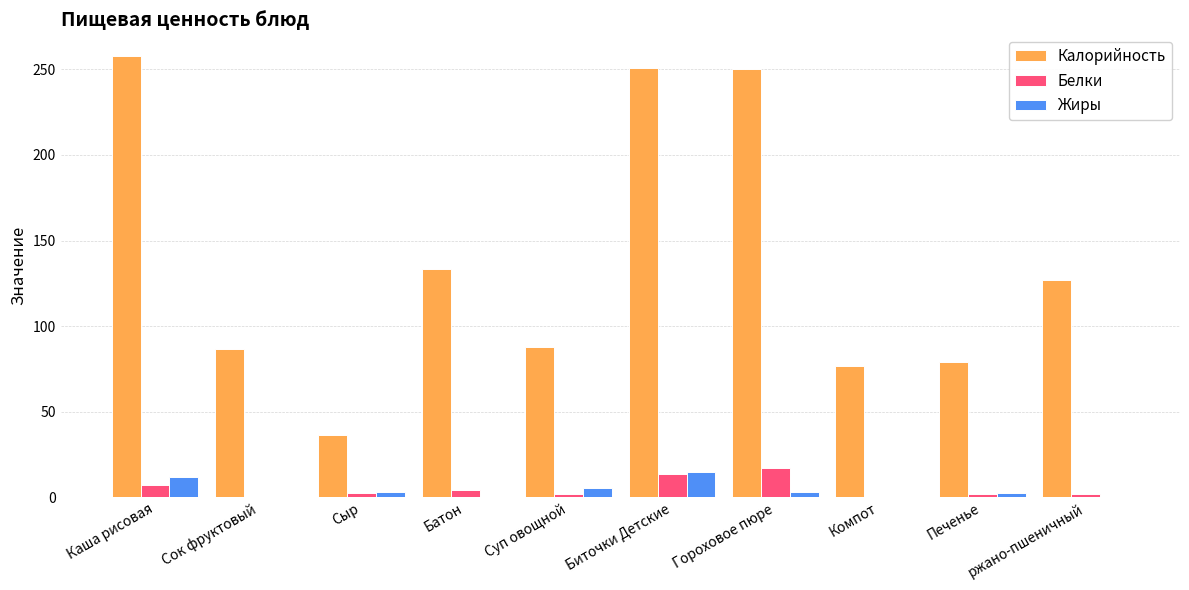

What is the maximum value shown in the chart?

257.6